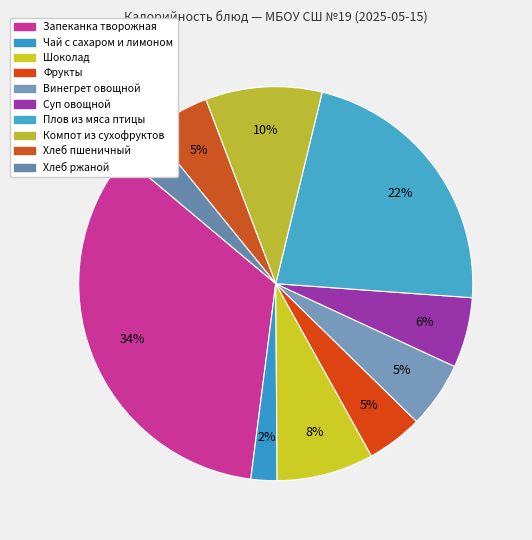

How many slices are in this pie chart?

10